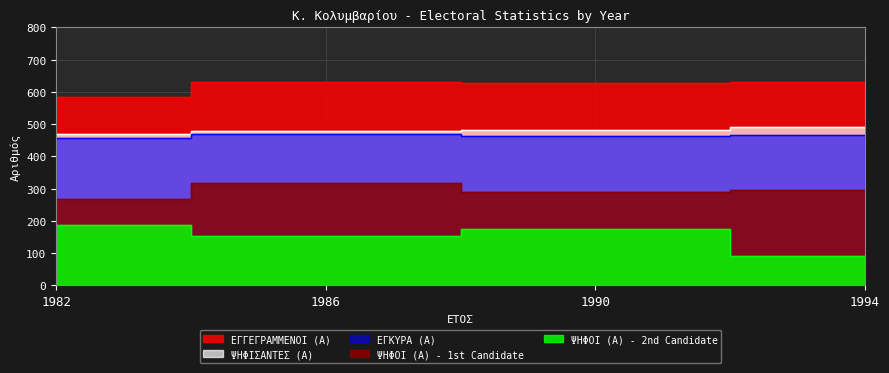

Between 1994 and 1982, which is larger?

1994